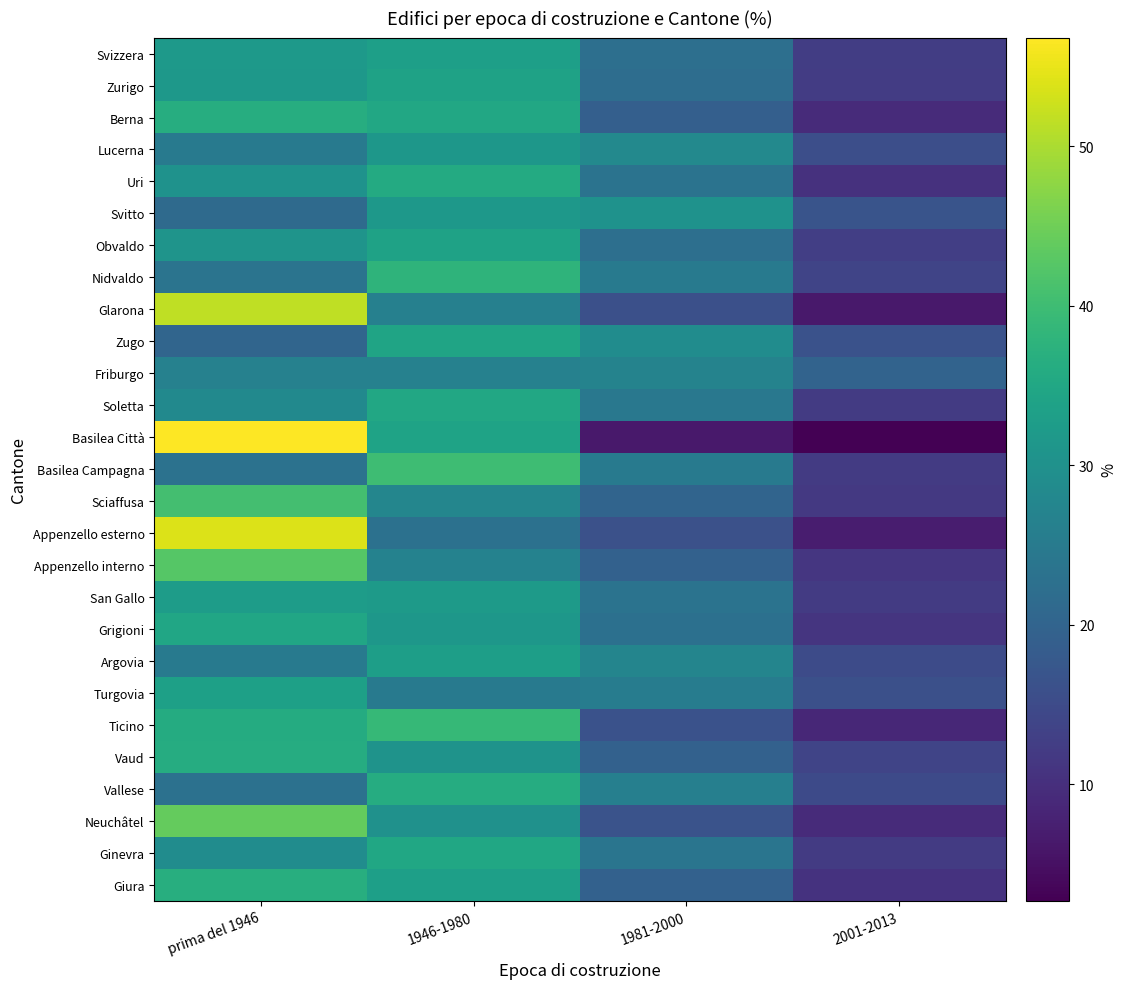

Which series has the largest range (max minus min)?

Basilea Città